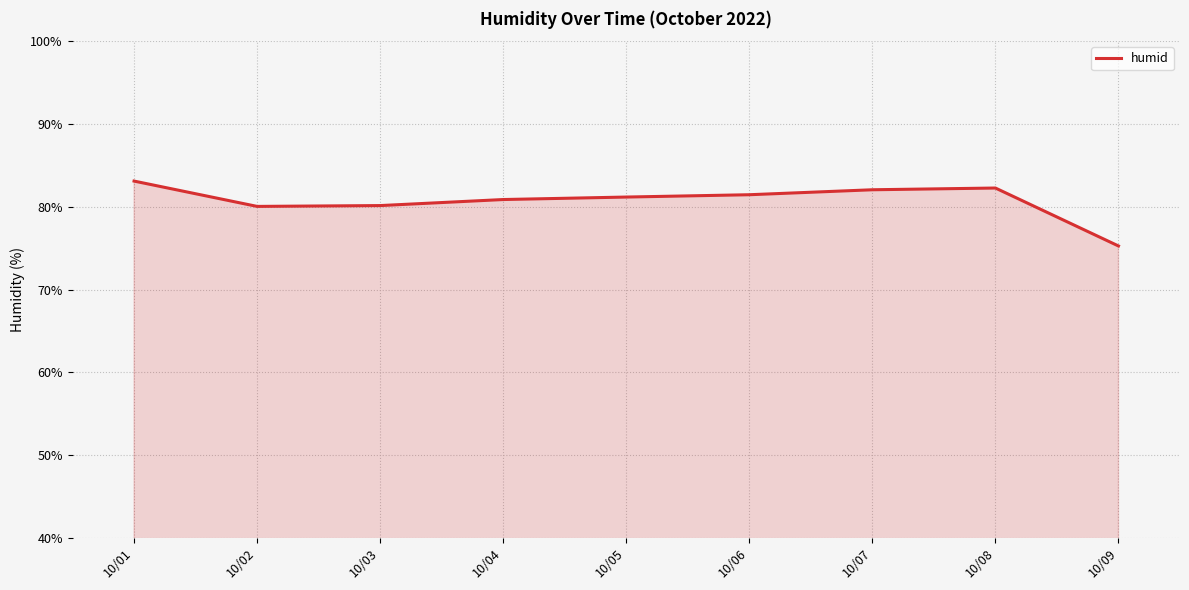

What is the ratio of the value at 10/07 to the value at 10/06?

1.0